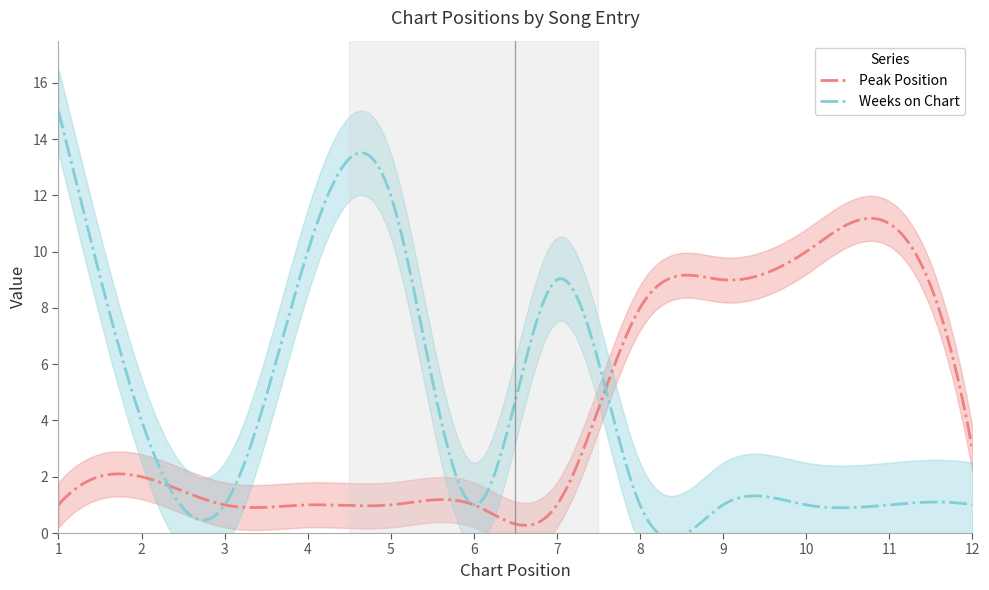

What is the difference between the second highest and minimum values in the Peak Position series?

10.9